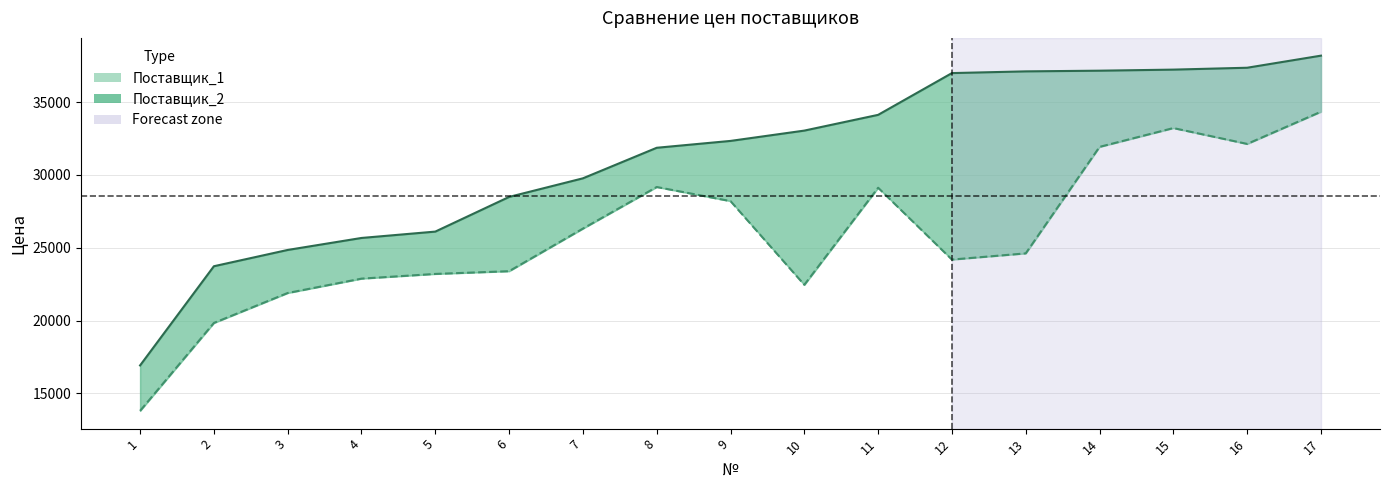

True or false: Поставщик_1 has more than 1 interior local peaks.

False